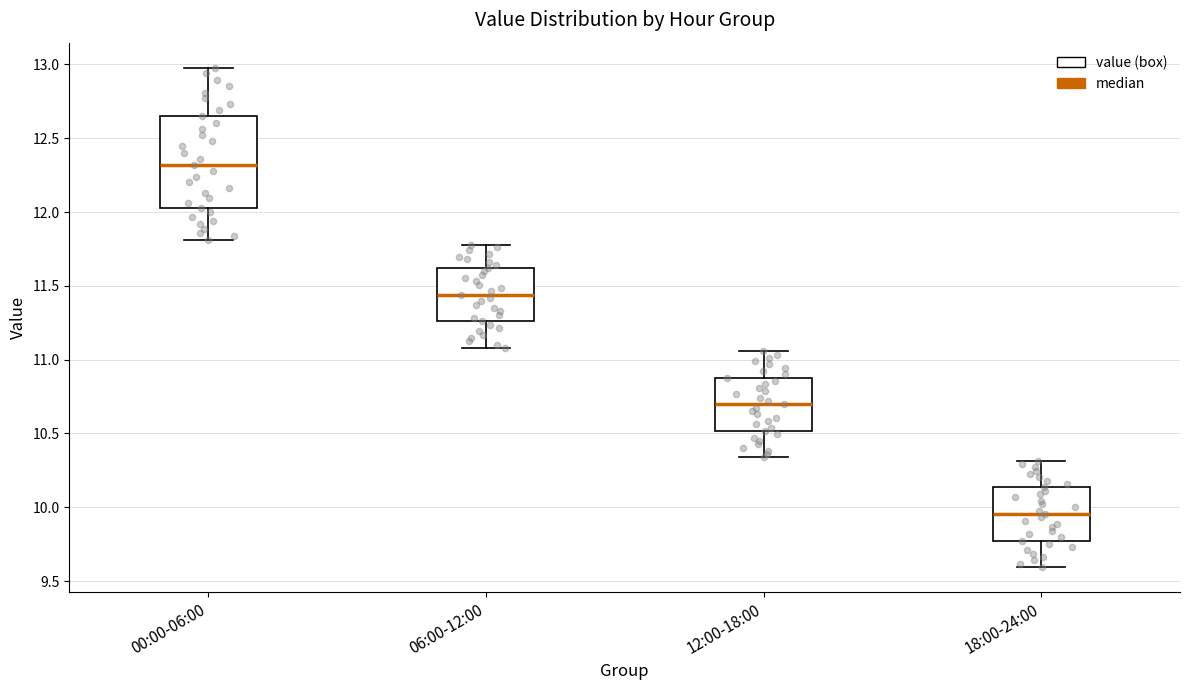

Where is the upper edge of the box for 18:00-24:00 on the y-axis? The values are not printed on the chart, so give them approximately, as read against the axis.

10.15